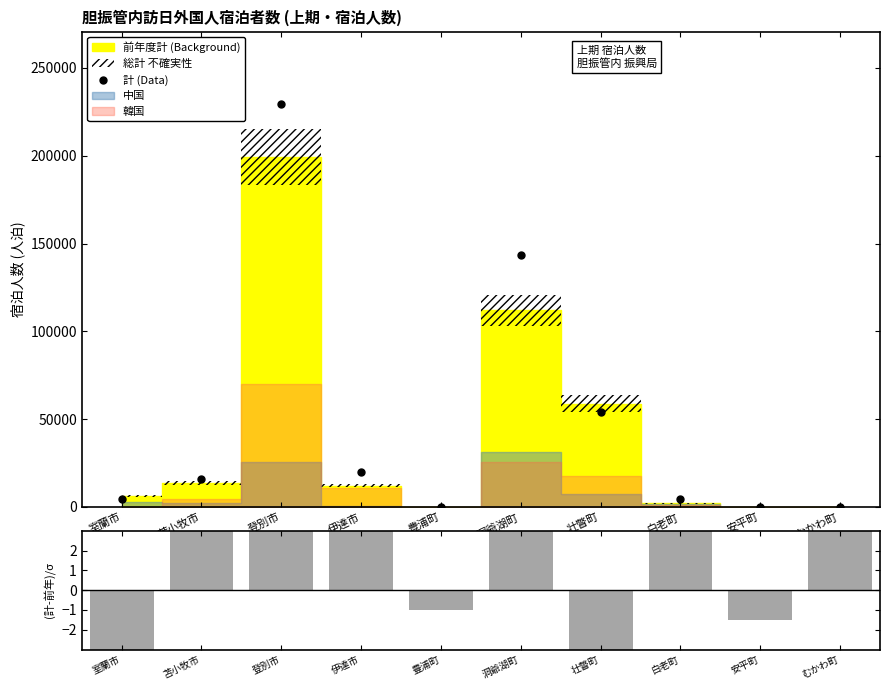

Which category has the highest value across all series?

登別市